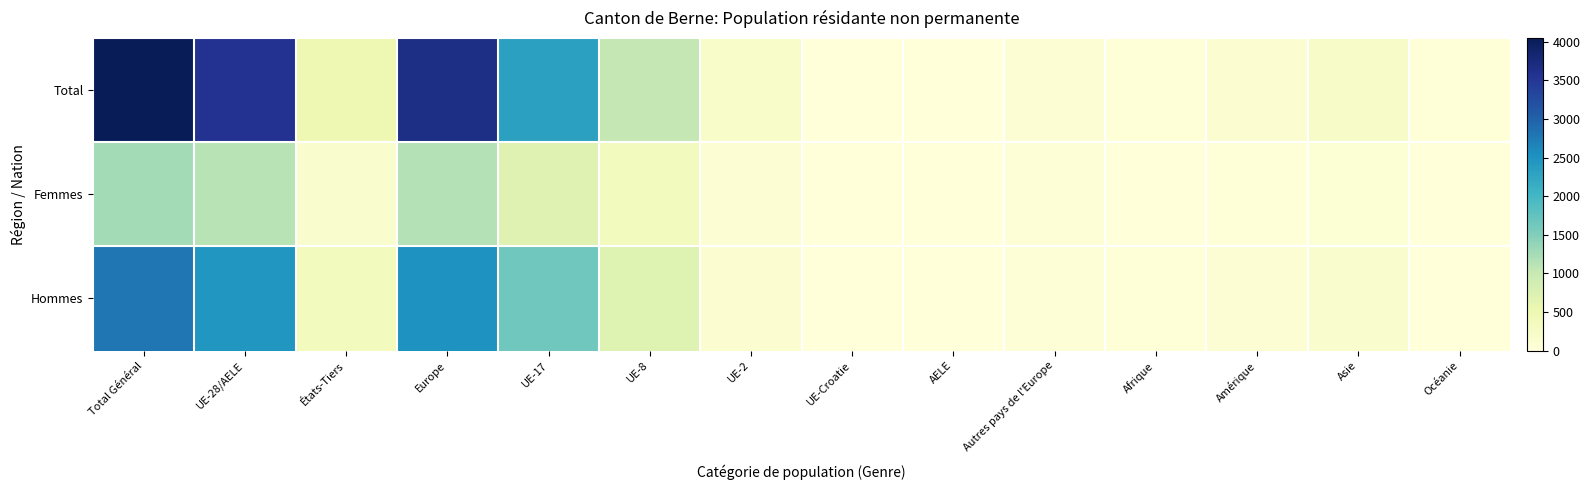

What is the greatest value displayed?

4048